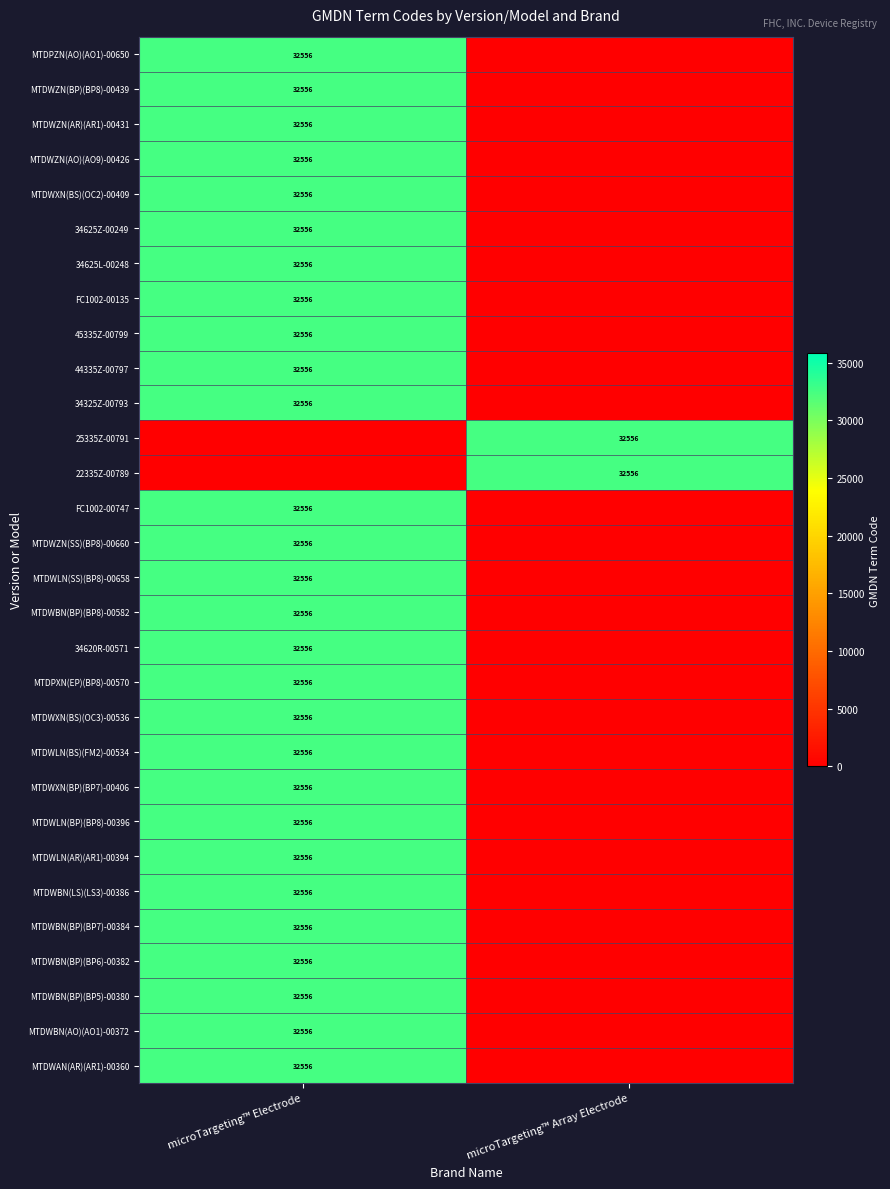

The 34625Z-00249 series shows 32556 at microTargeting™ Electrode. True or false?

True